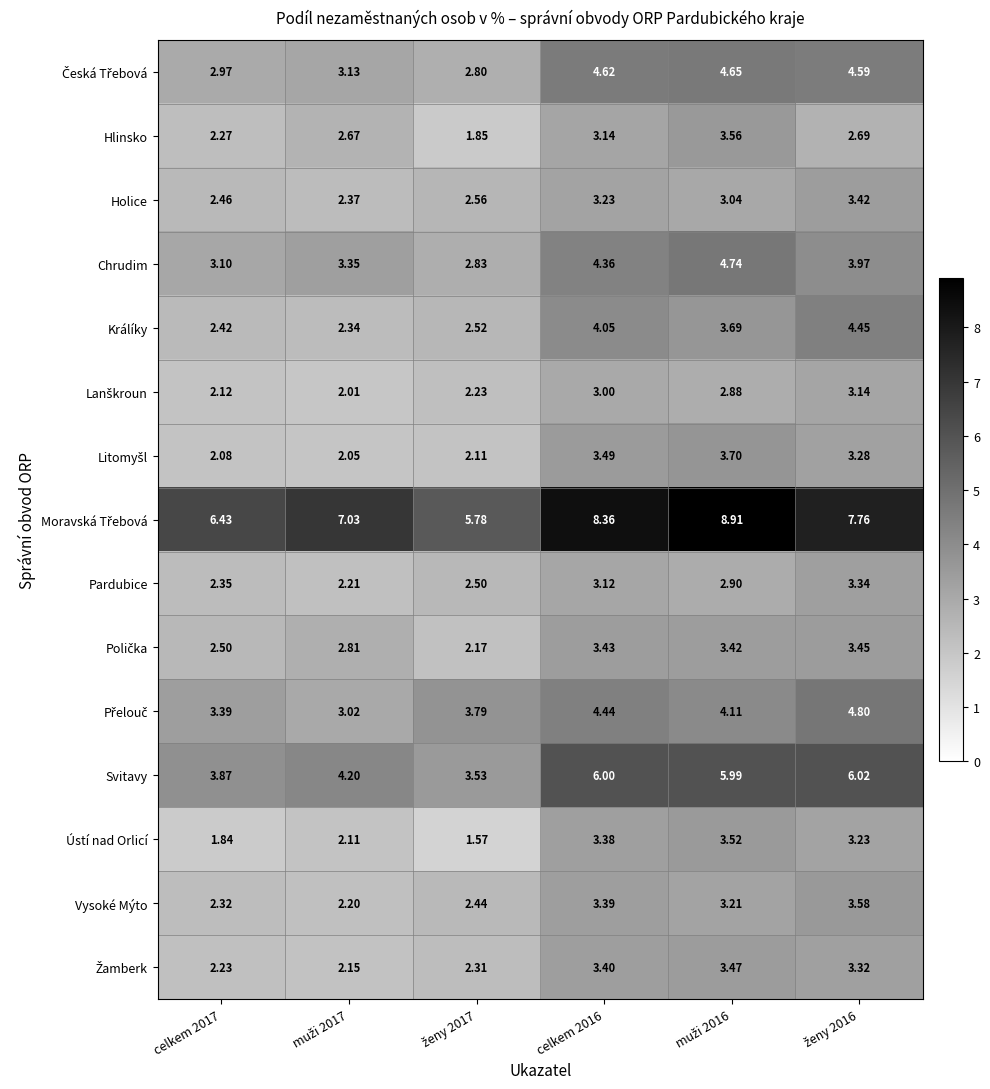

Which series changed the most between celkem 2017 and celkem 2016?

Svitavy